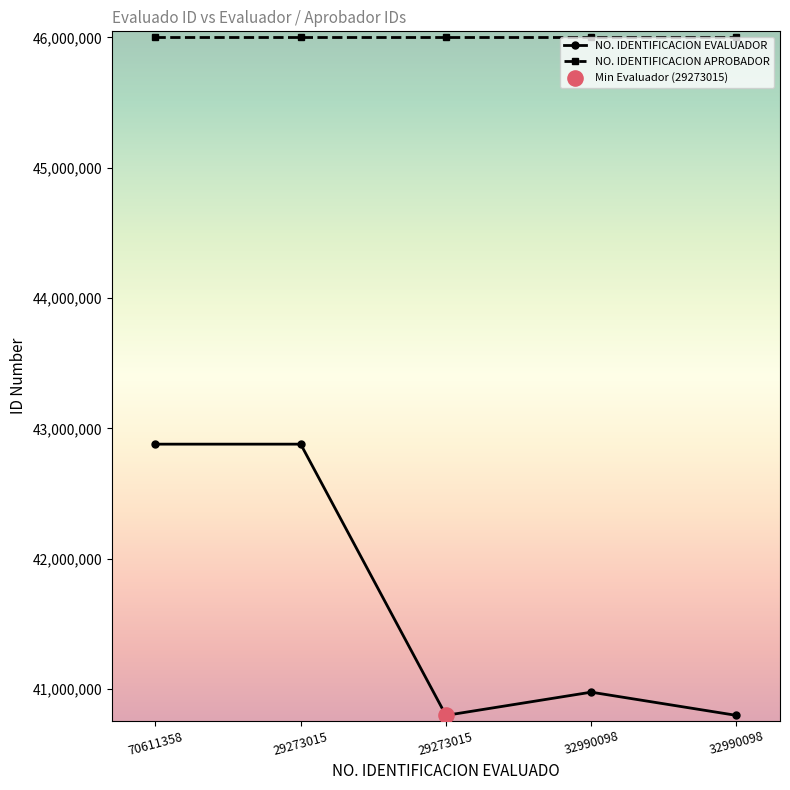

How many lines are shown in the chart?

2